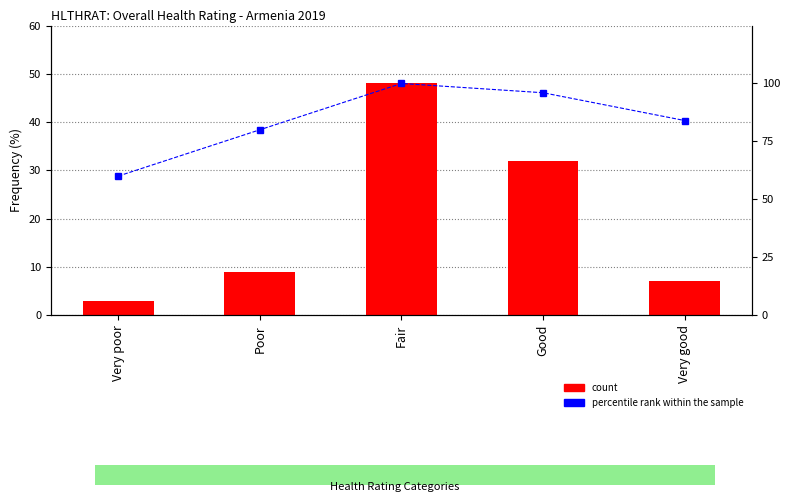

What is the difference between the percentile rank within the sample values at Very poor and Fair?

40